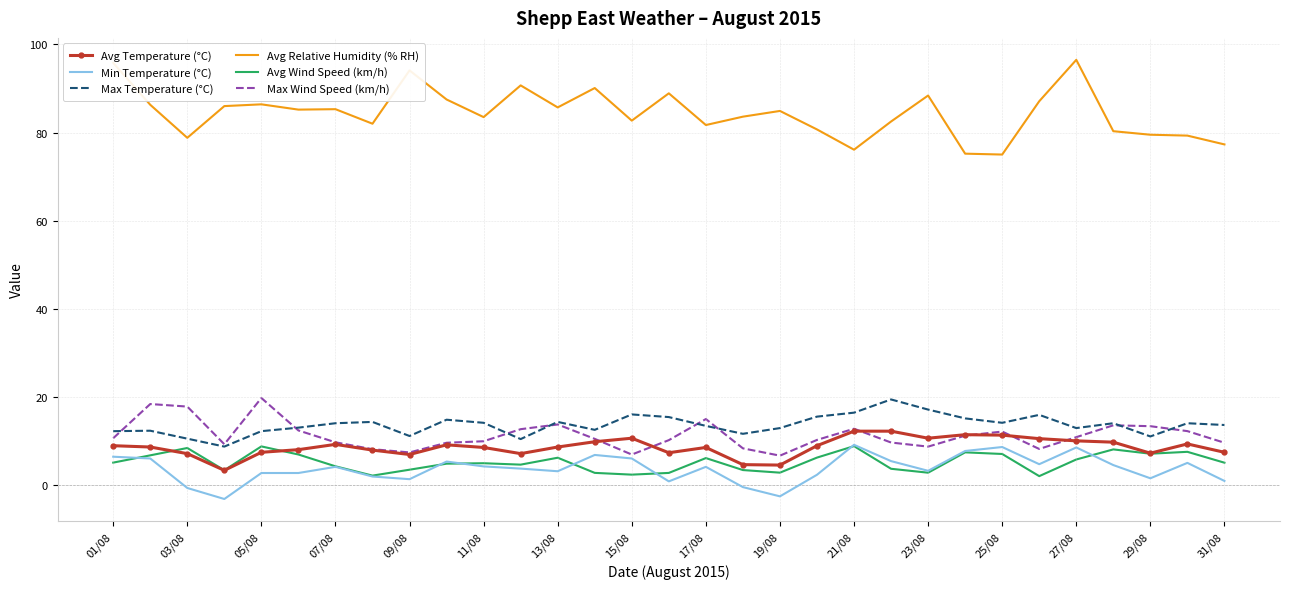

What are all the series names shown in the legend?

Avg Temperature (°C), Min Temperature (°C), Max Temperature (°C), Avg Relative Humidity (% RH), Avg Wind Speed (km/h), Max Wind Speed (km/h)